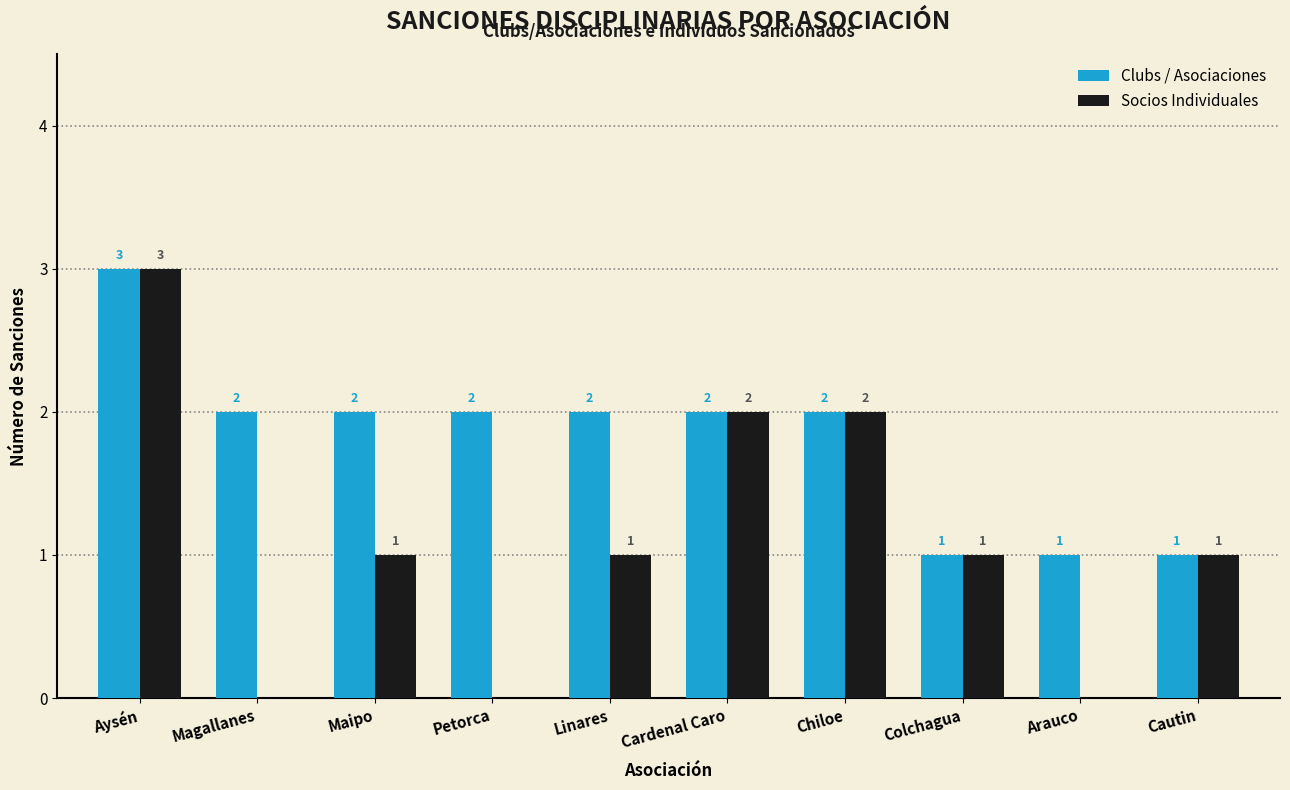

True or false: Socios Individuales has a value of 1 at Colchagua.

True